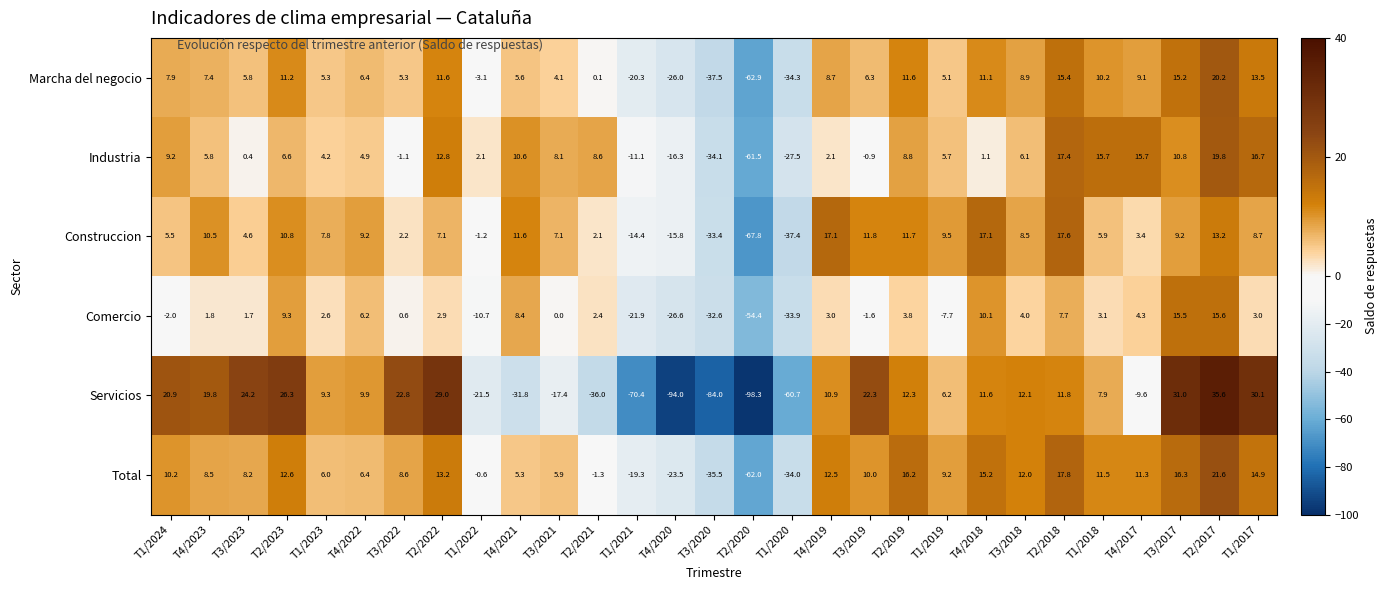

At how many categories does at least one series exceed 12?

17